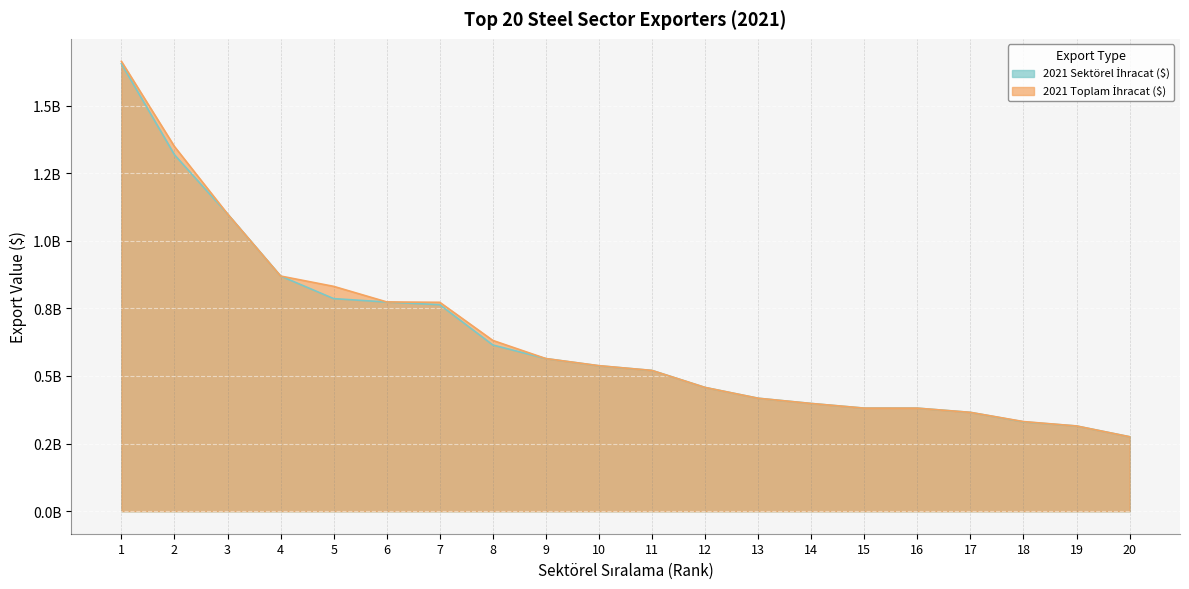

How many lines are shown in the chart?

2